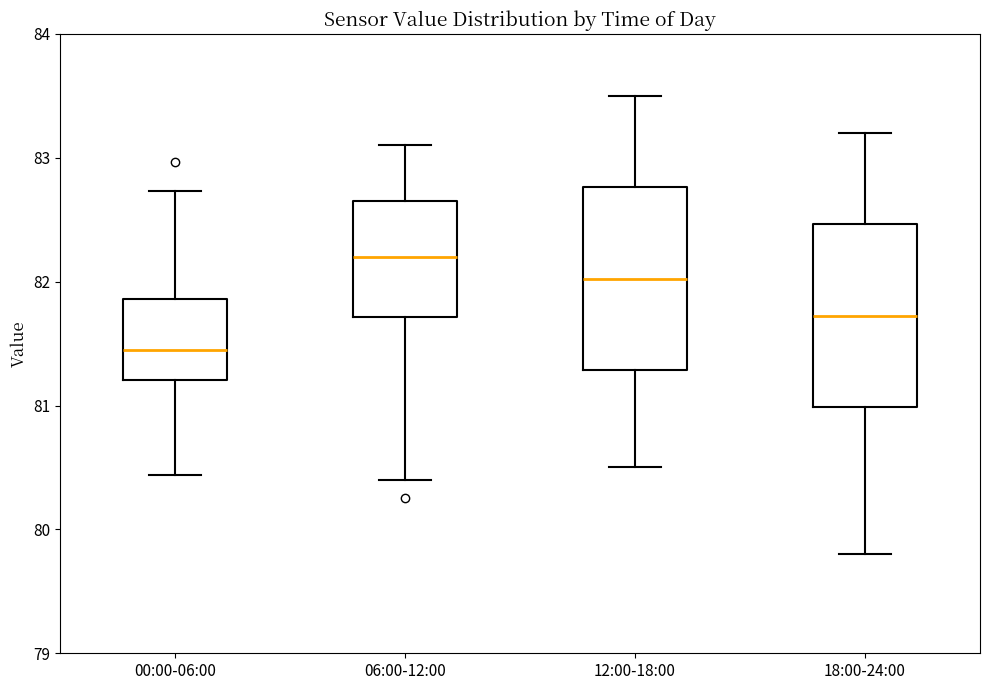

Where does the upper whisker of the box for 06:00-12:00 end on the y-axis? The values are not printed on the chart, so give them approximately, as read against the axis.

83.1